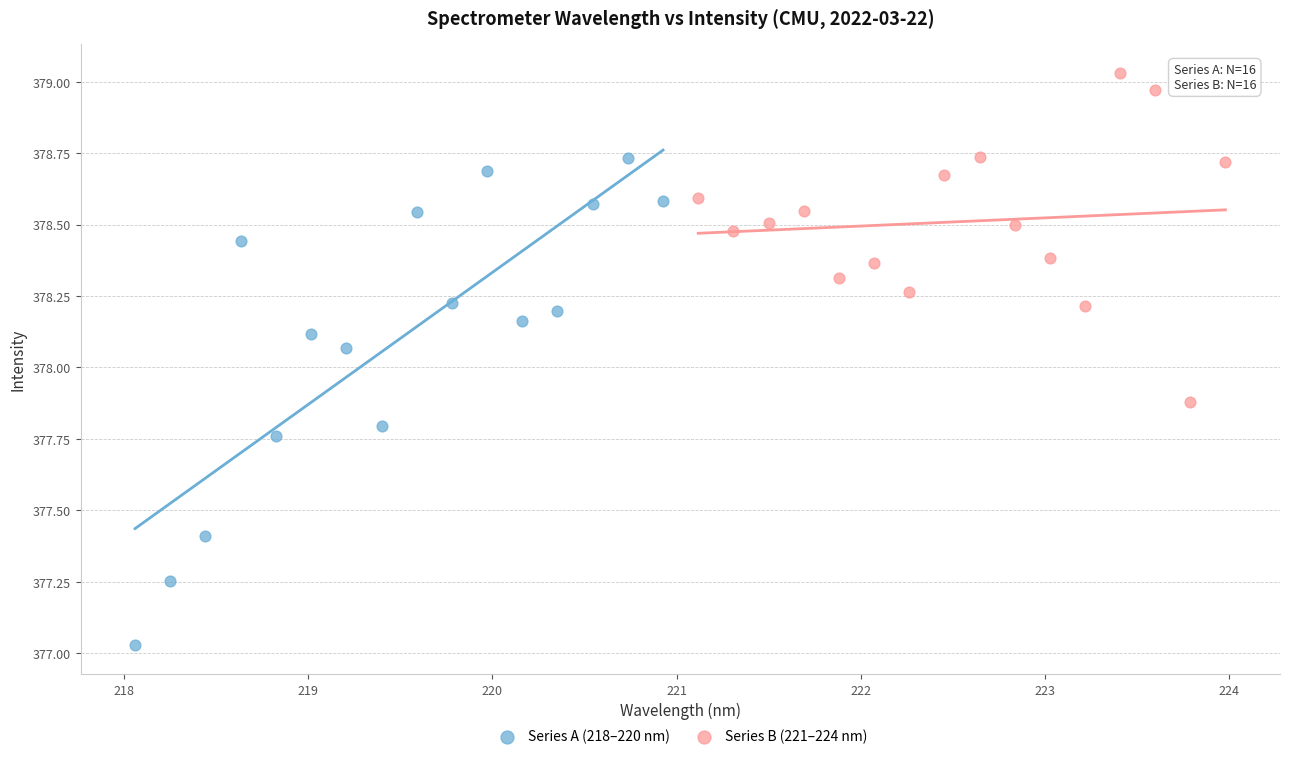

Which series reaches the minimum Y coordinate?

Series A (218–220 nm)